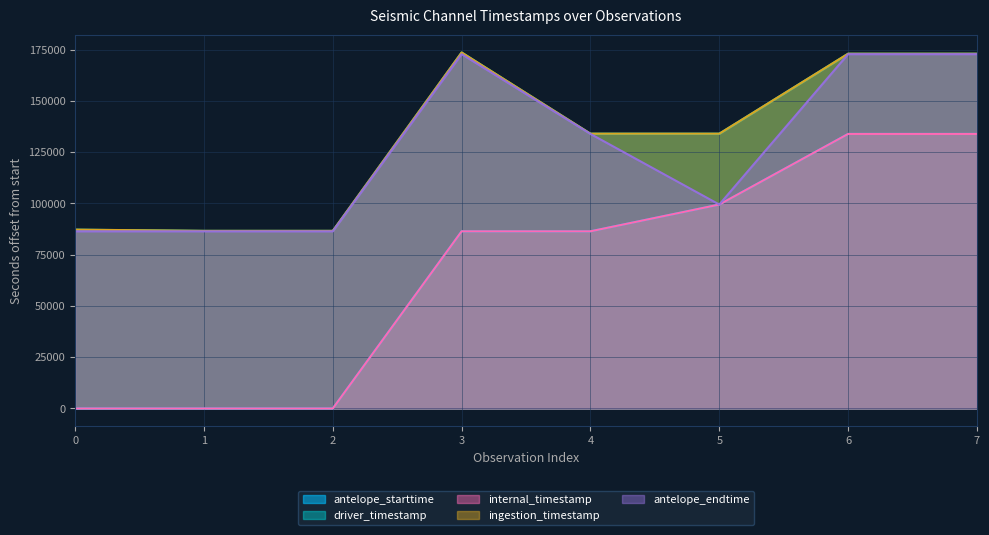

Rank the categories by antelope_endtime value from lowest to highest.

0, 1, 2, 5, 4, 3, 7, 6